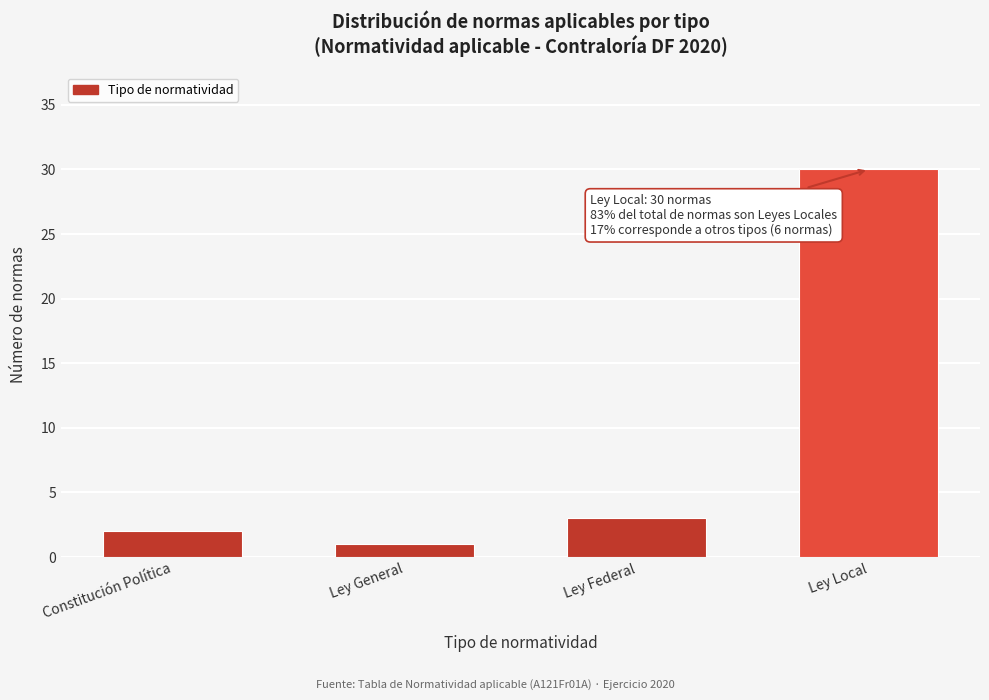

Reading right to left, transcribe all the data shown in this chart.

30	3	1	2